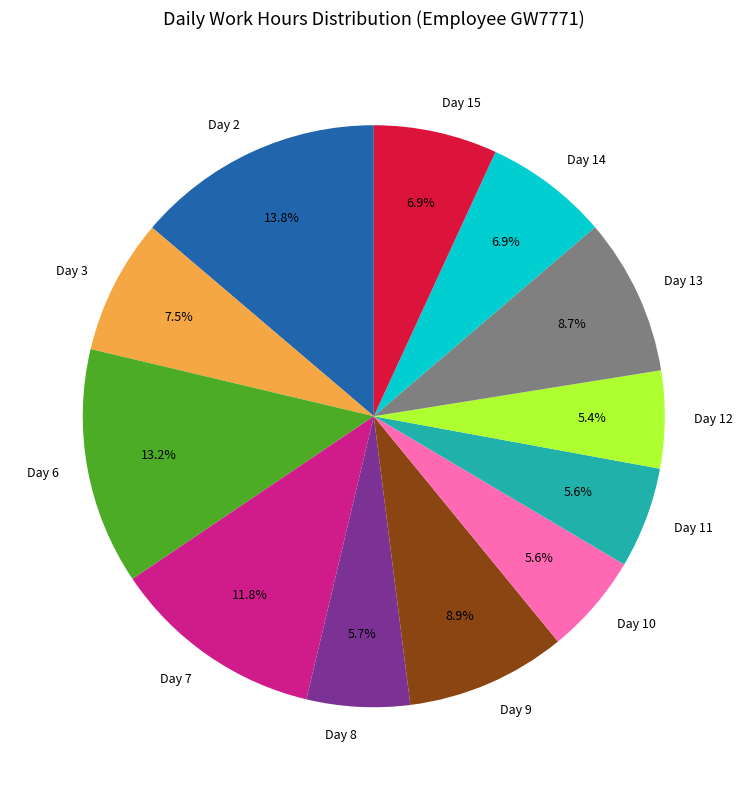

To the nearest percent, what is the difference between the largest and smallest slice percentages?

8%